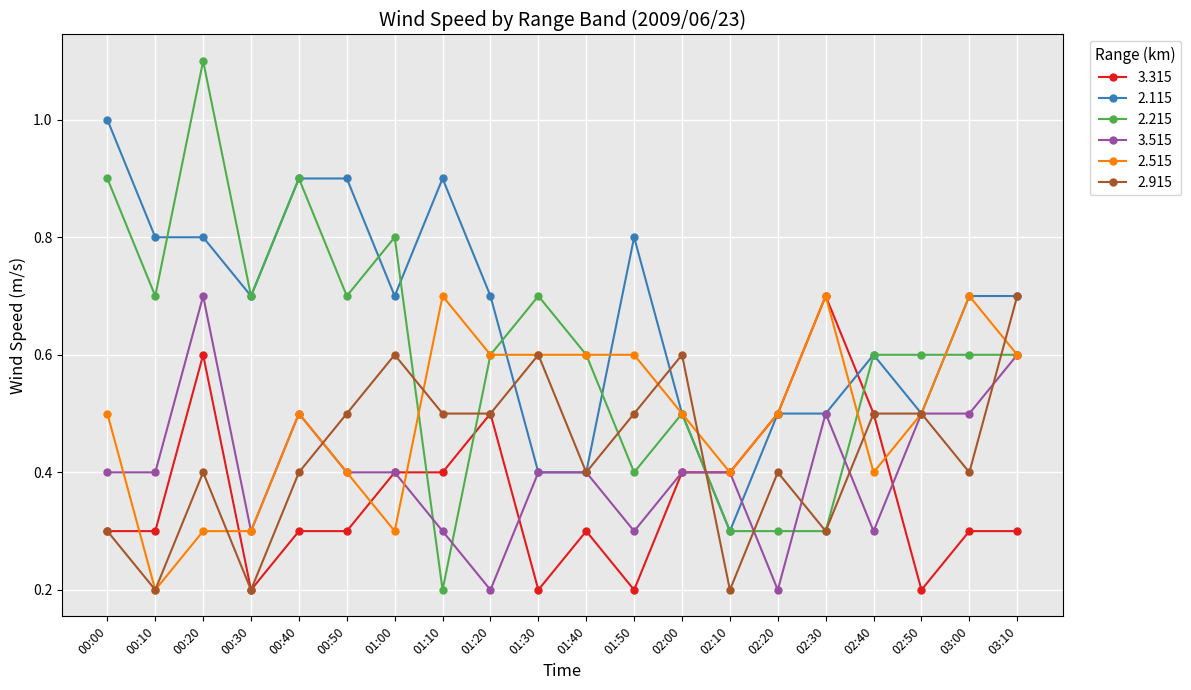

Where is 2.515 nearest to the value 0?

00:10